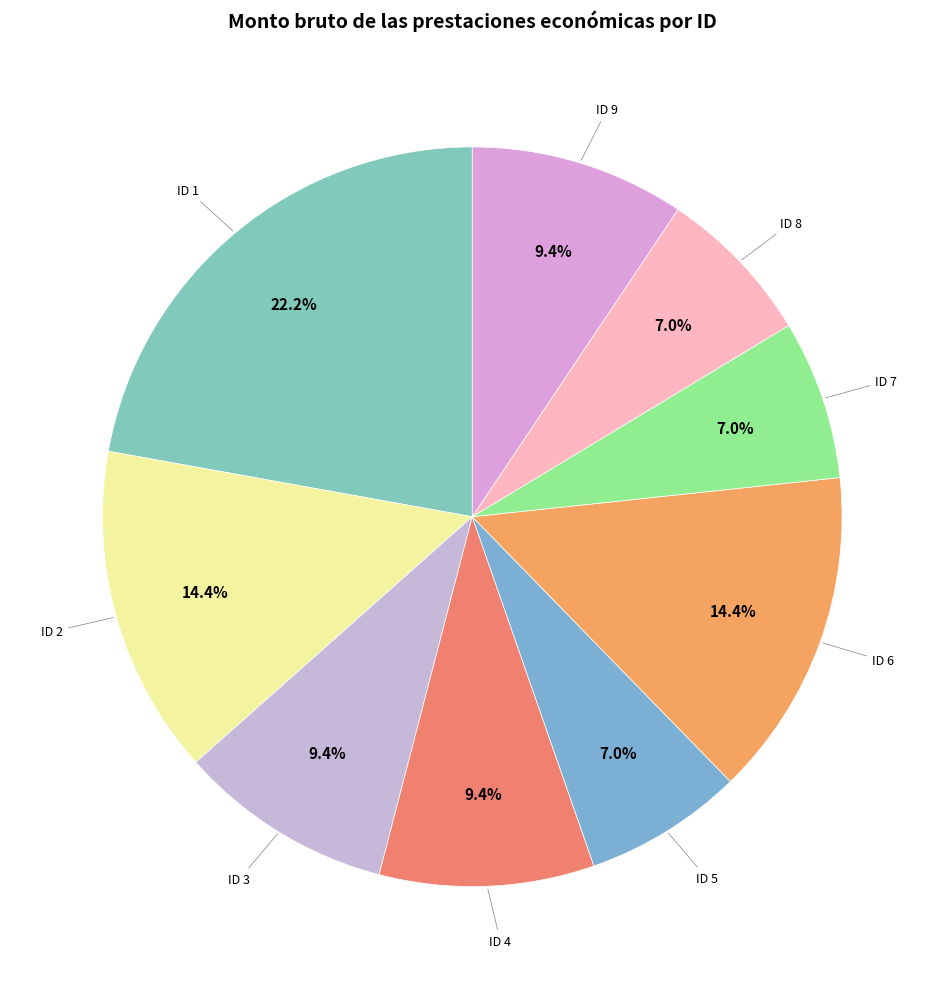

What percentage is the ID 3 slice, to the nearest percent?

9%